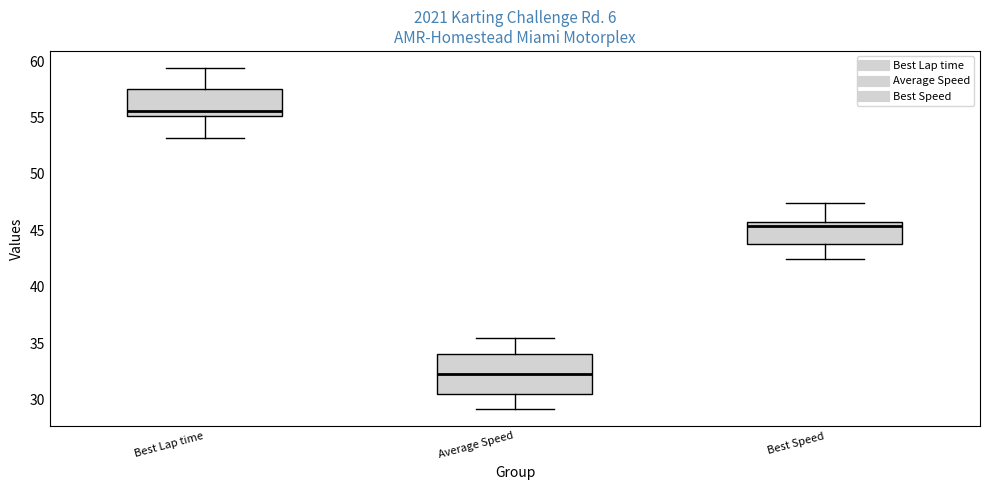

Reading left to right, read every box against the y-axis: the position of its median line, the range the box covers, and the ends of its whiskers. The values are not printed on the chart, so give them approximately, as read against the axis.

Best Lap time: median 55.5, box 55.0 to 57.5, whiskers 53.0 to 59.5
Average Speed: median 32.5, box 30.5 to 34.0, whiskers 29.0 to 35.5
Best Speed: median 45.5 (just below the box's upper edge), box 44.0 to 45.5, whiskers 42.5 to 47.5